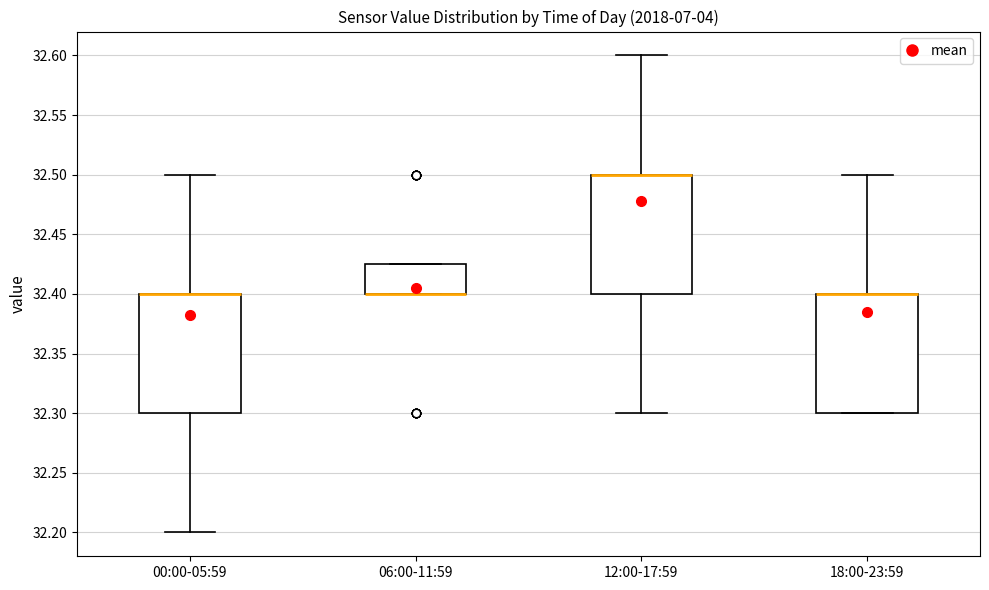

Where is the upper edge of the box for 06:00-11:59 on the y-axis? The values are not printed on the chart, so give them approximately, as read against the axis.

32.425